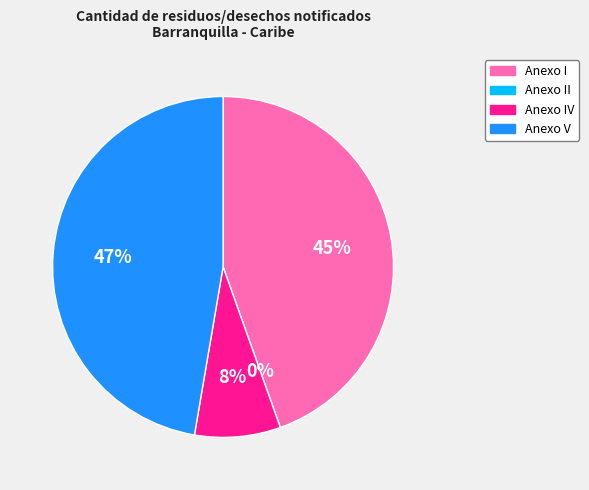

Is it true that Anexo V is 47% of the pie?

True